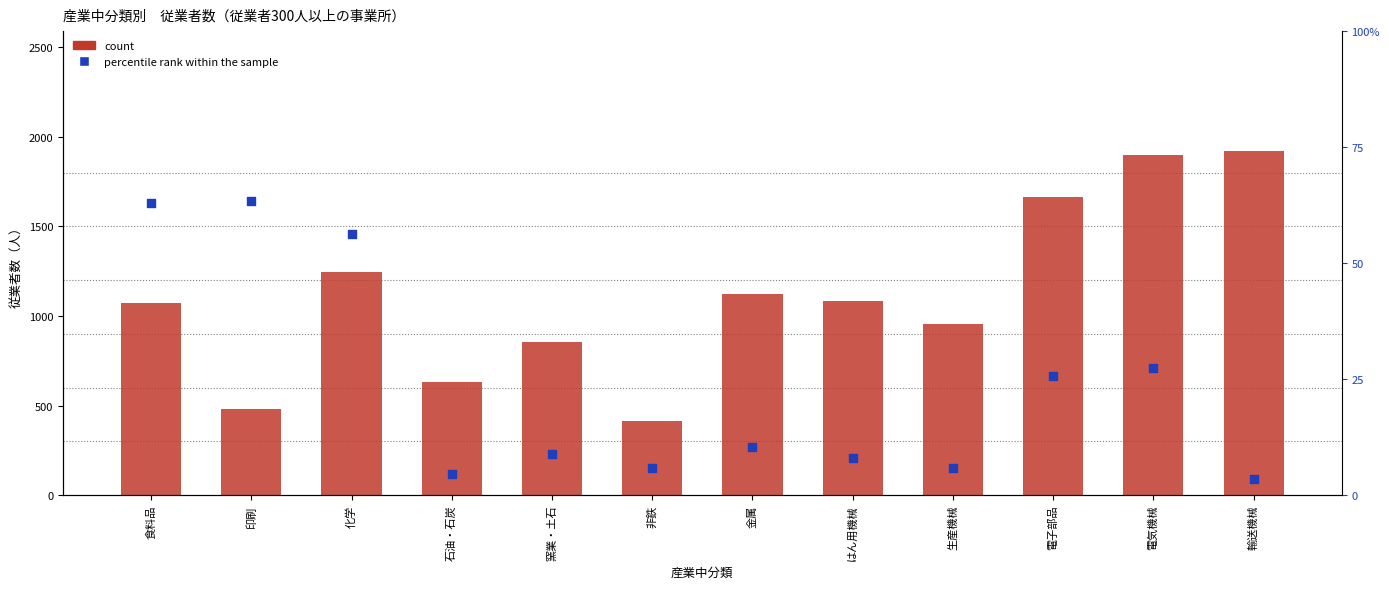

Which series contains the lowest Y value?

percentile rank within the sample